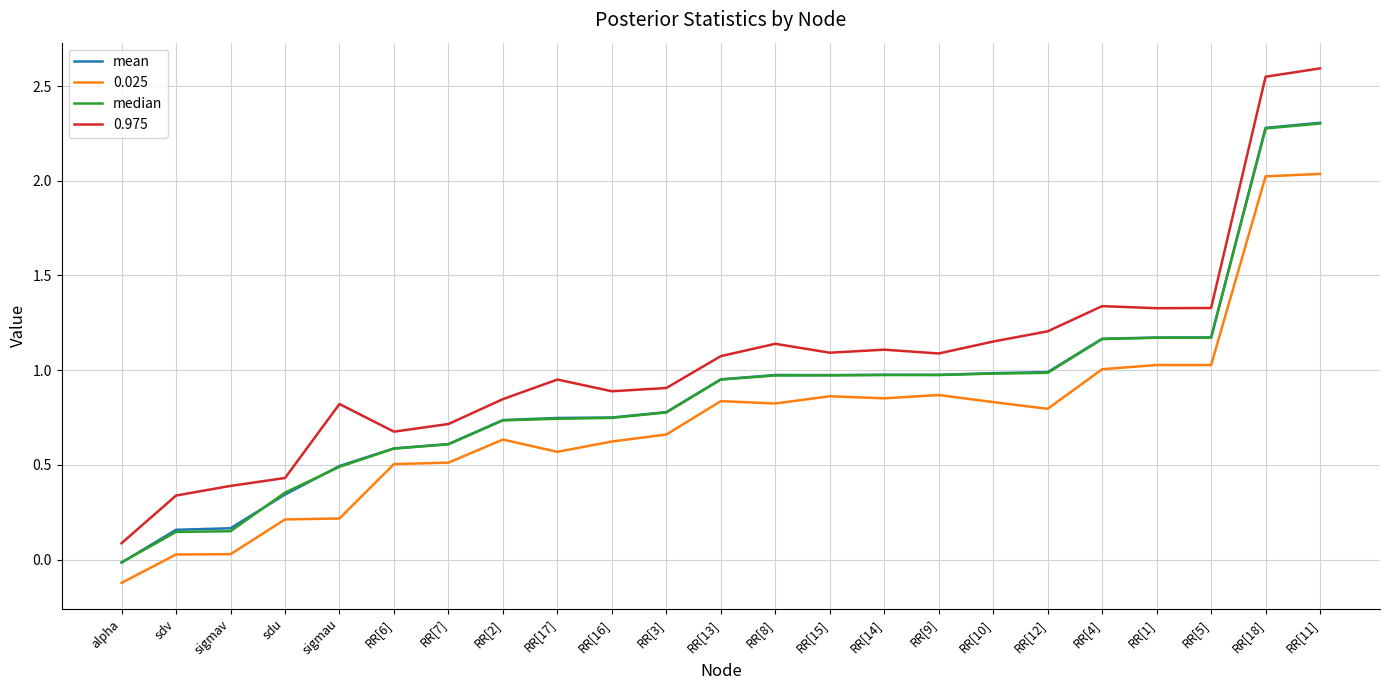

How many lines are shown in the chart?

4